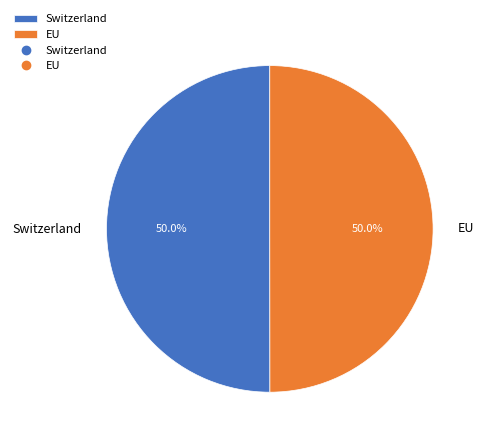

What is the total percentage of EU and Switzerland?

100.0%